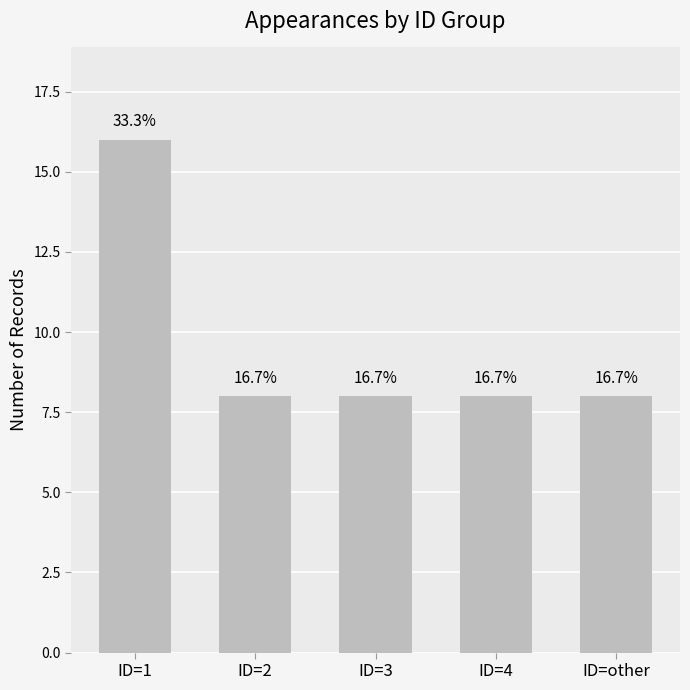

Which has a higher value, ID=other or ID=4?

ID=other